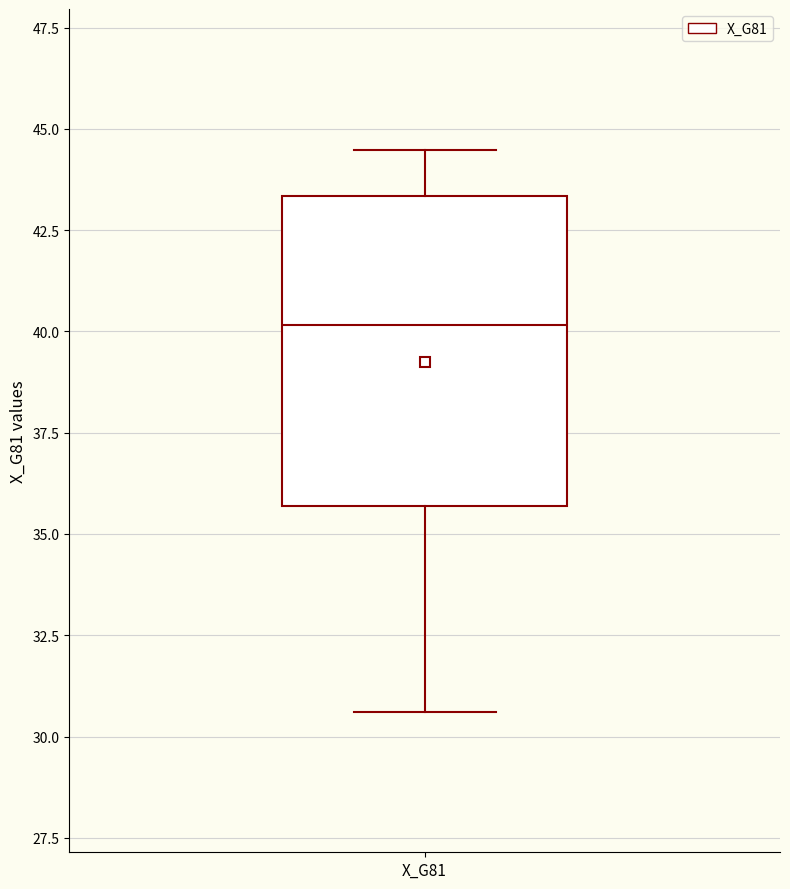

Read this box plot against the y-axis: the position of the median line, the range covered by the box, and the ends of both whiskers. The values are not printed on the chart, so give them approximately, as read against the axis.

median 40.0, box 35.5 to 43.5, whiskers 30.5 to 44.5